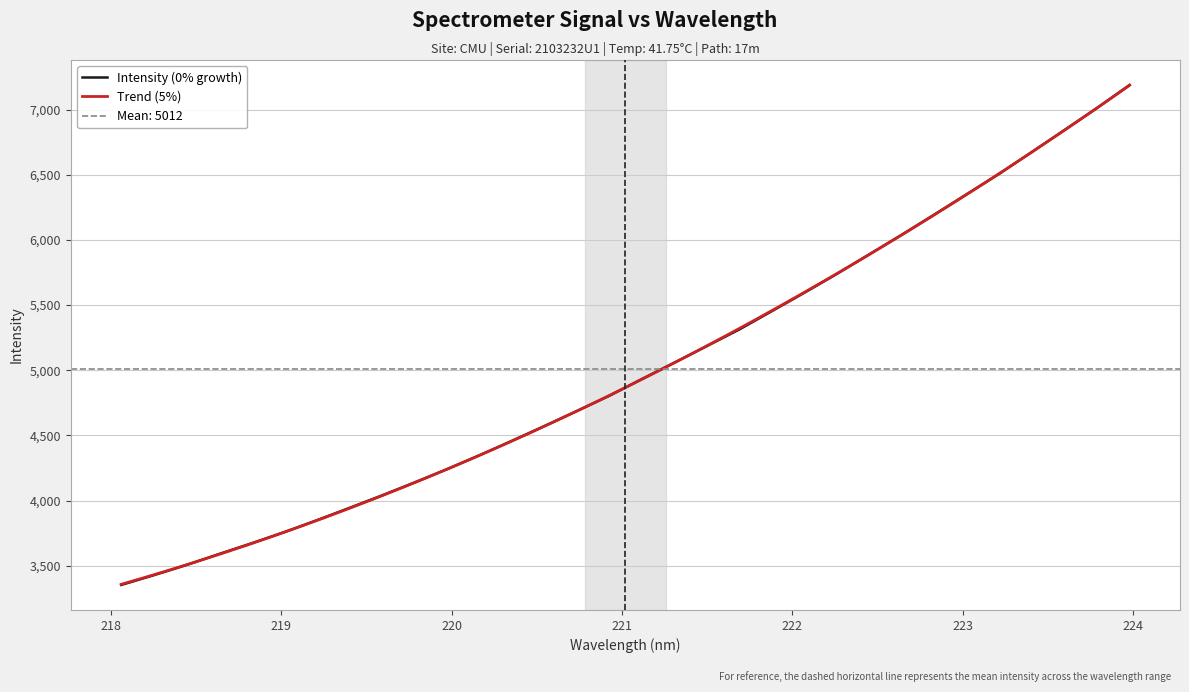

Approximately how many times larger is the value at 218.8244 compared to 219.0156?

1.0